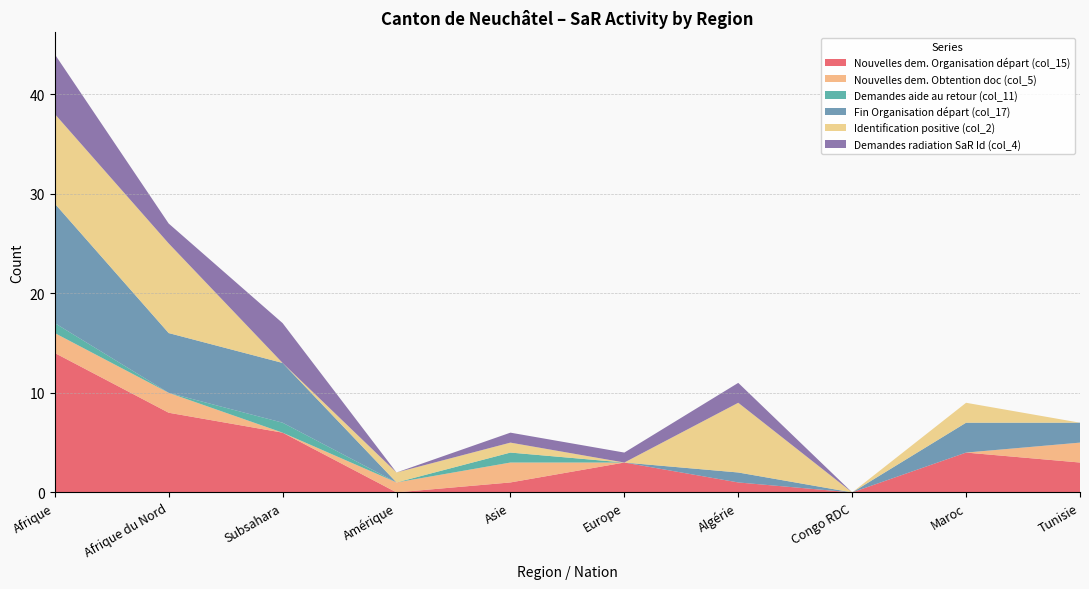

Reading left to right, extract all data points from this chart.

Nouvelles dem. Organisation départ (col_15): Afrique=14	Afrique du Nord=8	Subsahara=6	Amérique=0	Asie=1	Europe=3	Algérie=1	Congo RDC=0	Maroc=4	Tunisie=3
Nouvelles dem. Obtention doc (col_5): Afrique=2	Afrique du Nord=2	Subsahara=0	Amérique=1	Asie=2	Europe=0	Algérie=0	Congo RDC=0	Maroc=0	Tunisie=2
Demandes aide au retour (col_11): Afrique=1	Afrique du Nord=0	Subsahara=1	Amérique=0	Asie=1	Europe=0	Algérie=0	Congo RDC=0	Maroc=0	Tunisie=0
Fin Organisation départ (col_17): Afrique=12	Afrique du Nord=6	Subsahara=6	Amérique=0	Asie=0	Europe=0	Algérie=1	Congo RDC=0	Maroc=3	Tunisie=2
Identification positive (col_2): Afrique=9	Afrique du Nord=9	Subsahara=0	Amérique=1	Asie=1	Europe=0	Algérie=7	Congo RDC=0	Maroc=2	Tunisie=0
Demandes radiation SaR Id (col_4): Afrique=6	Afrique du Nord=2	Subsahara=4	Amérique=0	Asie=1	Europe=1	Algérie=2	Congo RDC=0	Maroc=0	Tunisie=0